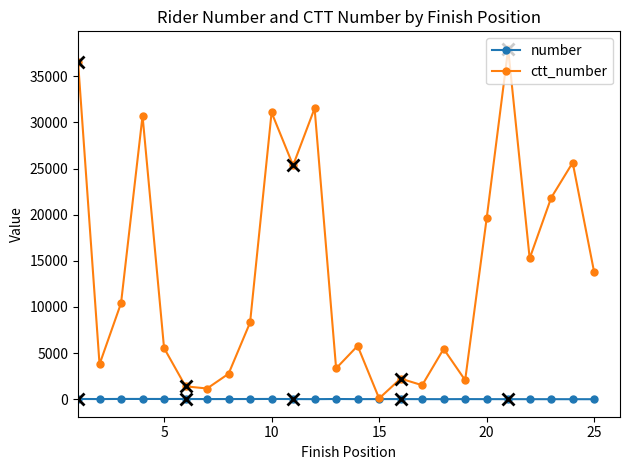

At how many categories does at least one series exceed 16971?

9